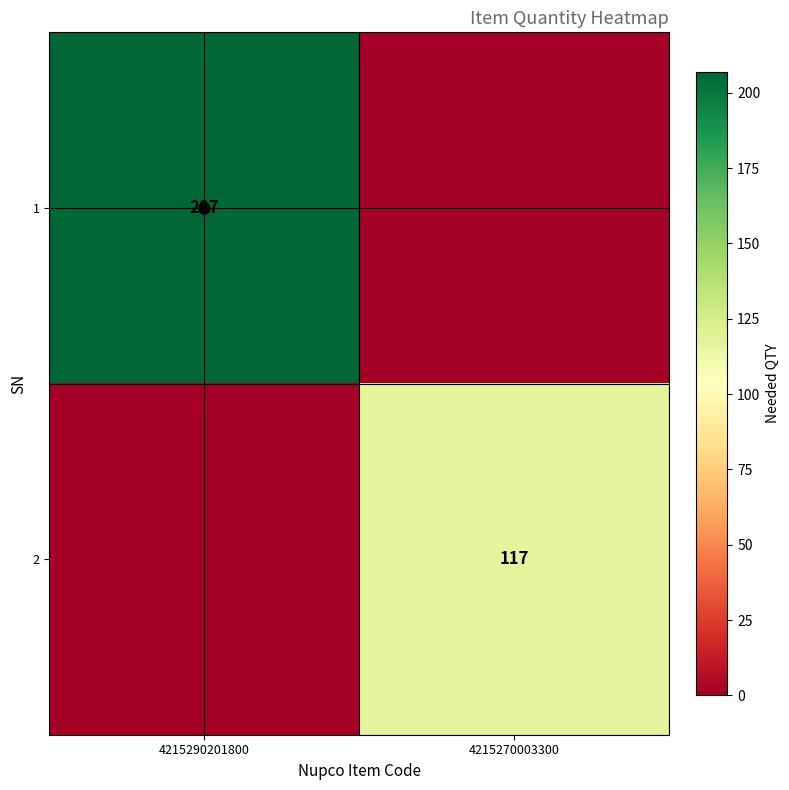

True or false: 2 has a value of 117 at 4215270003300.

True